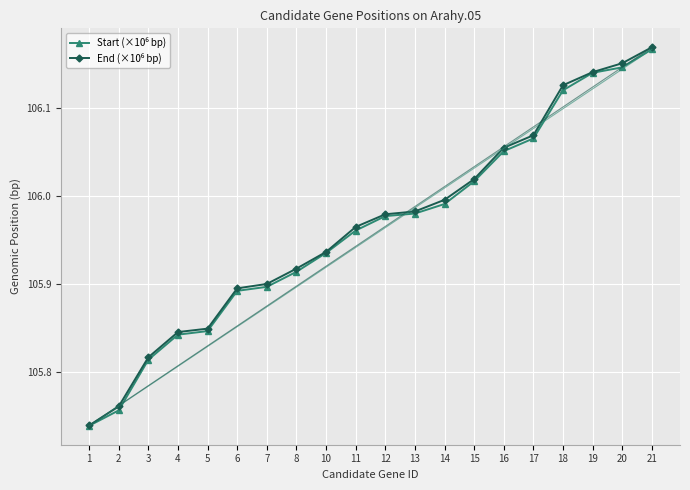

What is the total value across all series at 4?

211.7